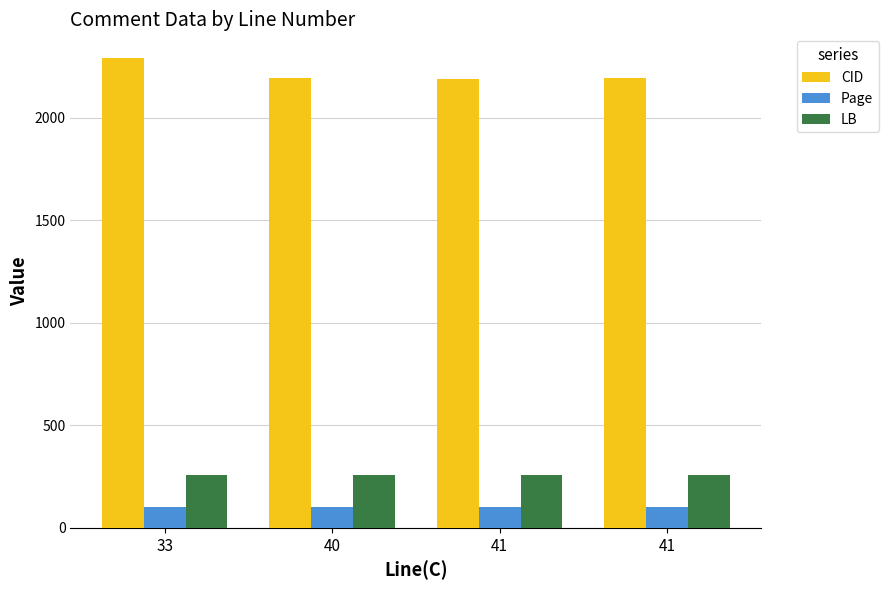

How many groups of bars are there?

4